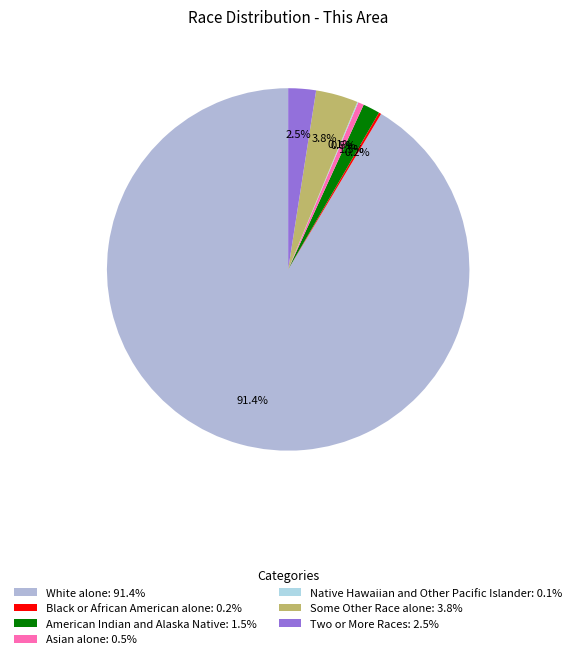

Count the number of slices in the pie.

7